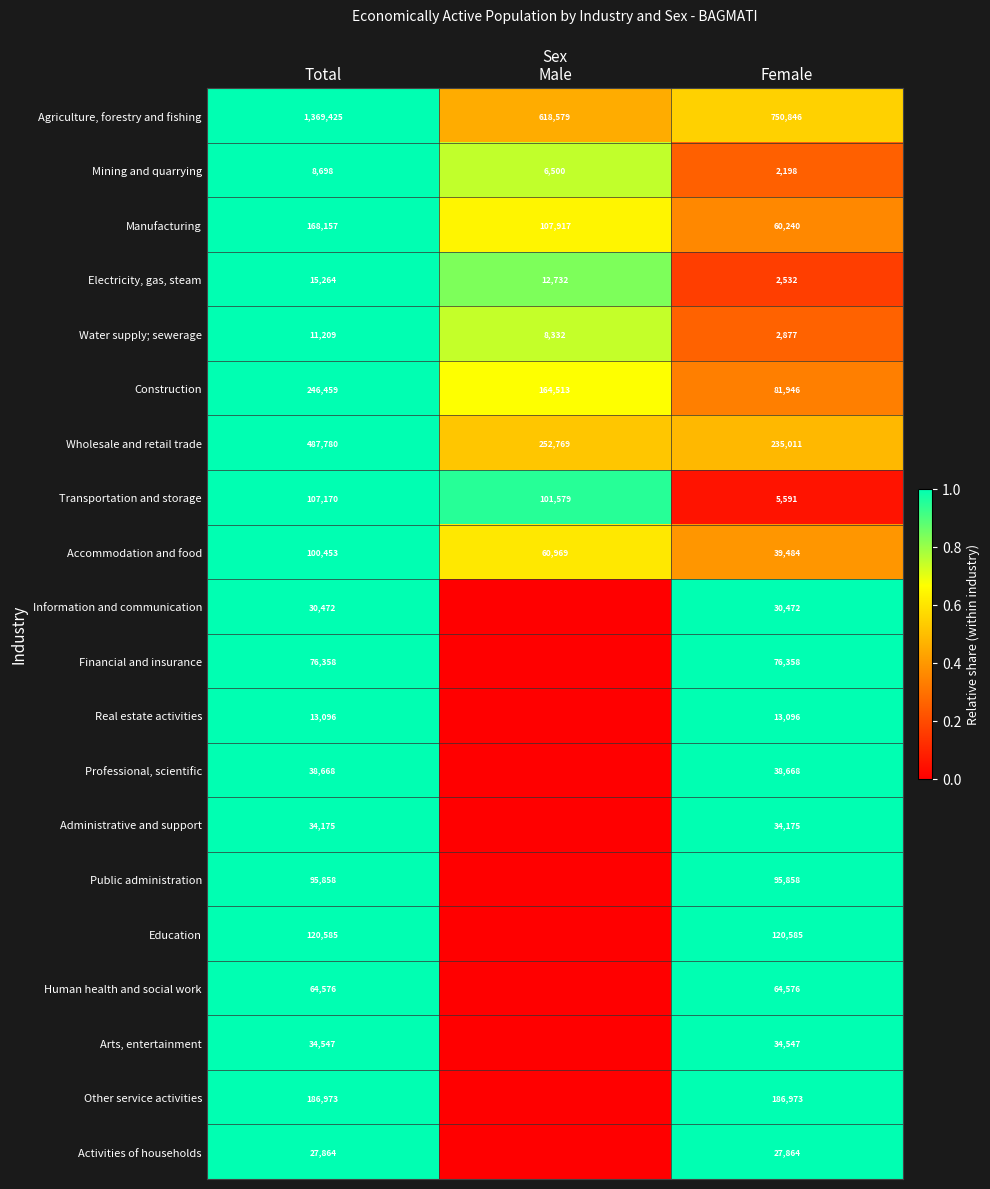

At how many categories does at least one series exceed 0?

3